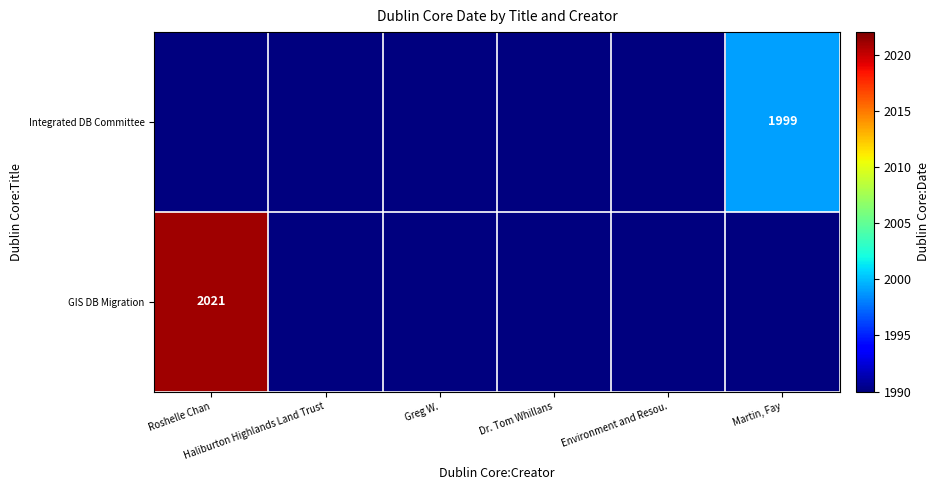

The value of GIS DB Migration at Martin, Fay is 3394. True or false?

False